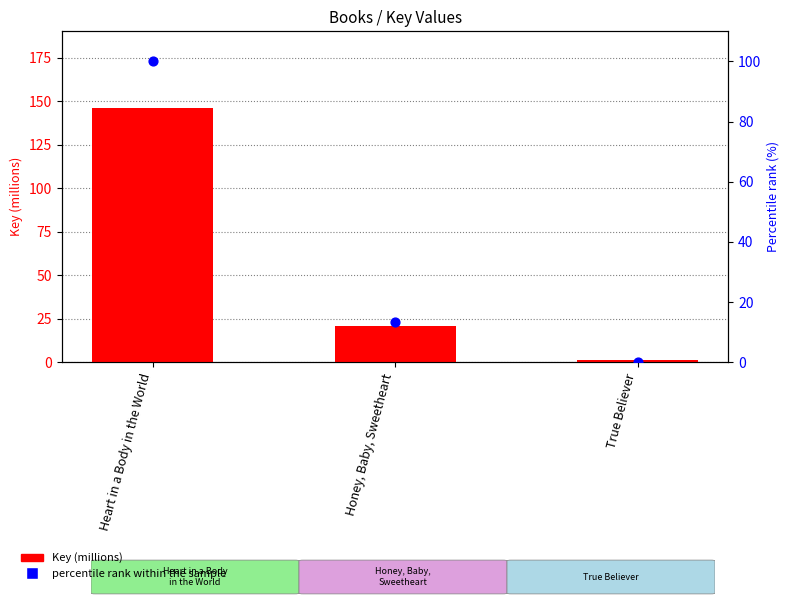

At which category is the sum across all series the highest?

Heart in a Body in the World